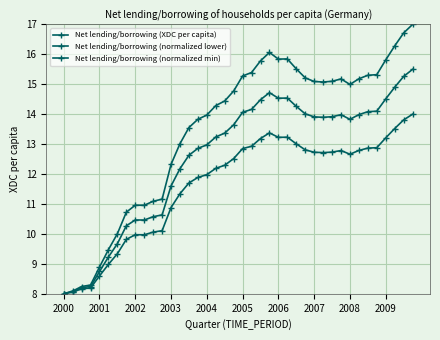

How many lines are shown in the chart?

3